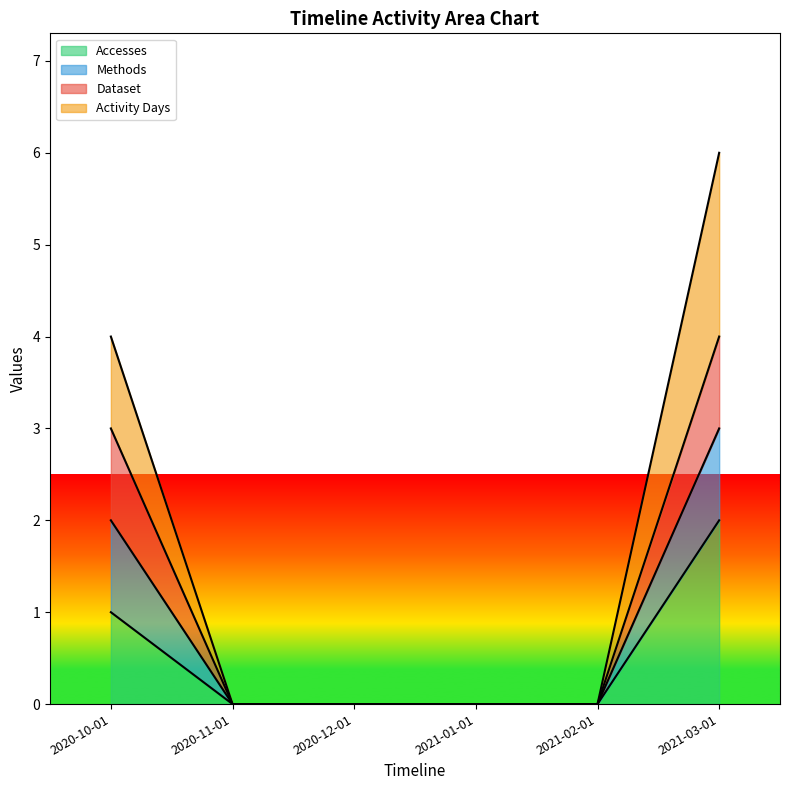

What is the maximum value for Accesses?

2